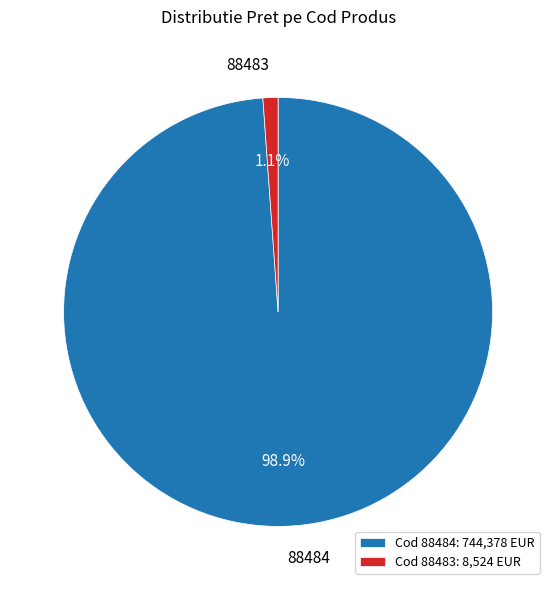

What is the total percentage of 88483 and 88484?

100.0%